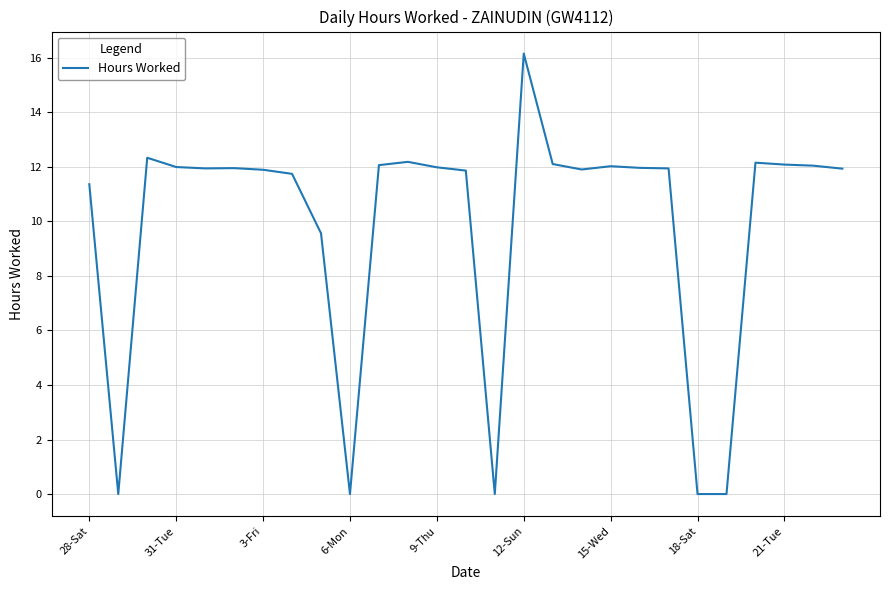

What is the difference between the second highest and second lowest values?

12.3